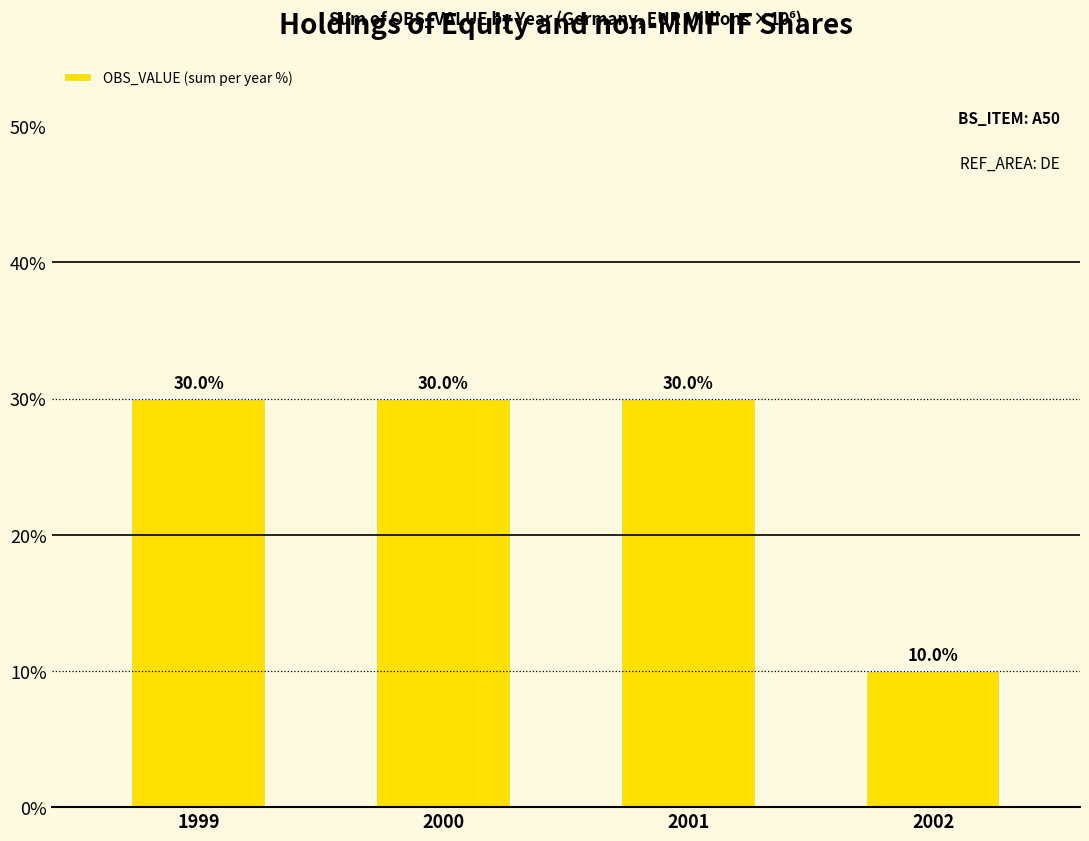

What is the value of the 4th bar from the left?

10